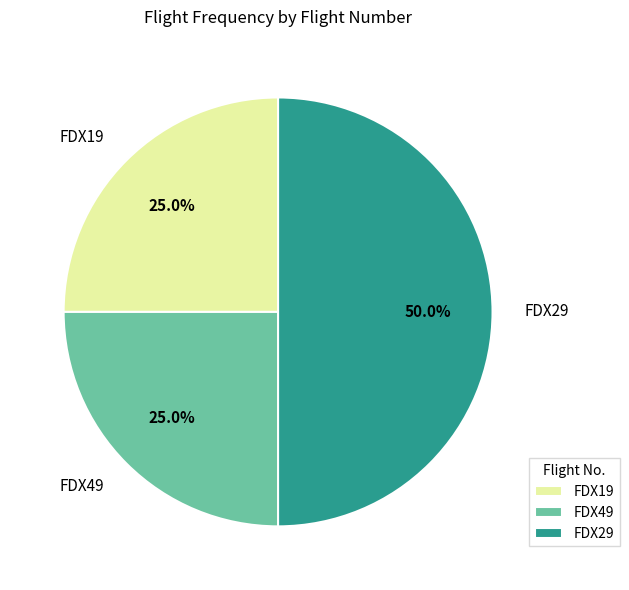

Count the number of slices in the pie.

3